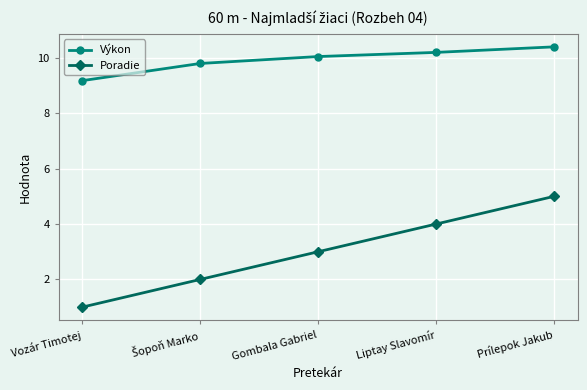

At Liptay Slavomír, list the series in order from smallest to largest.

Poradie, Výkon